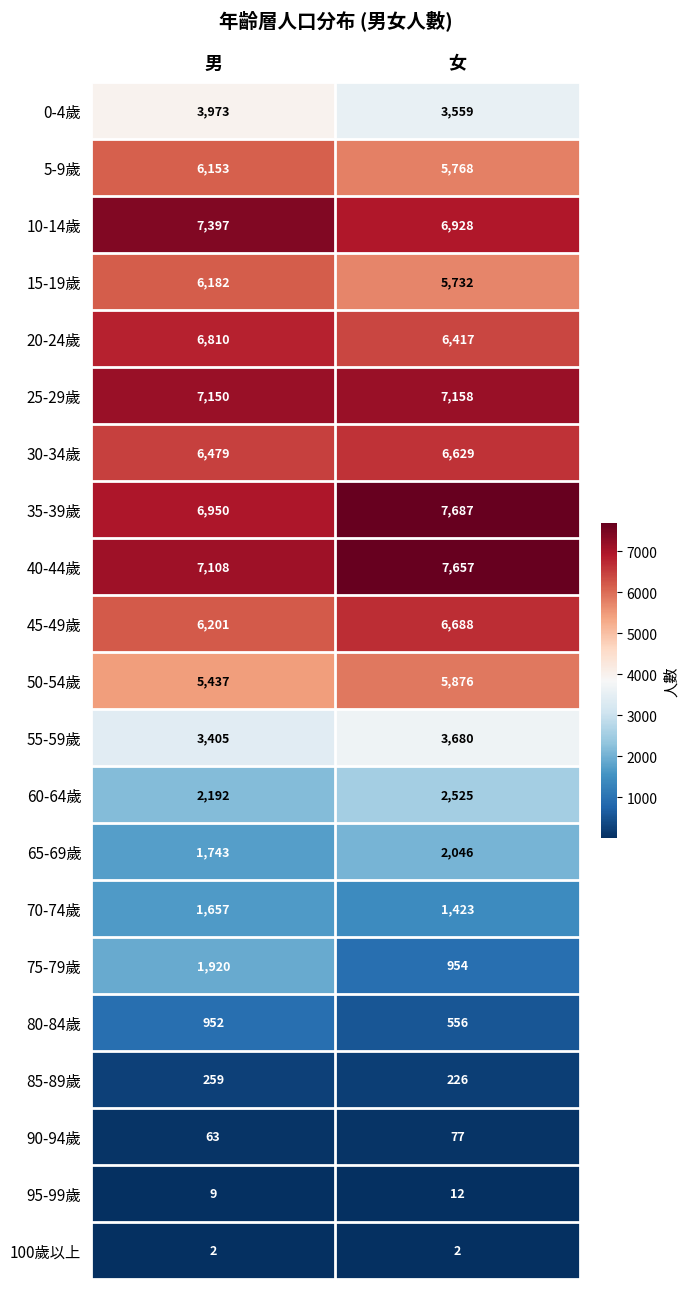

At which category is the sum across all series the highest?

男